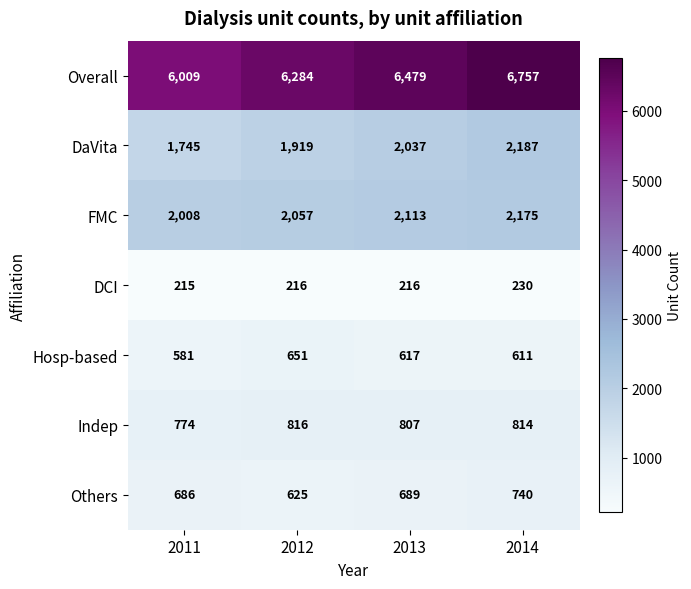

At which category does the chart reach its peak across all series?

2014